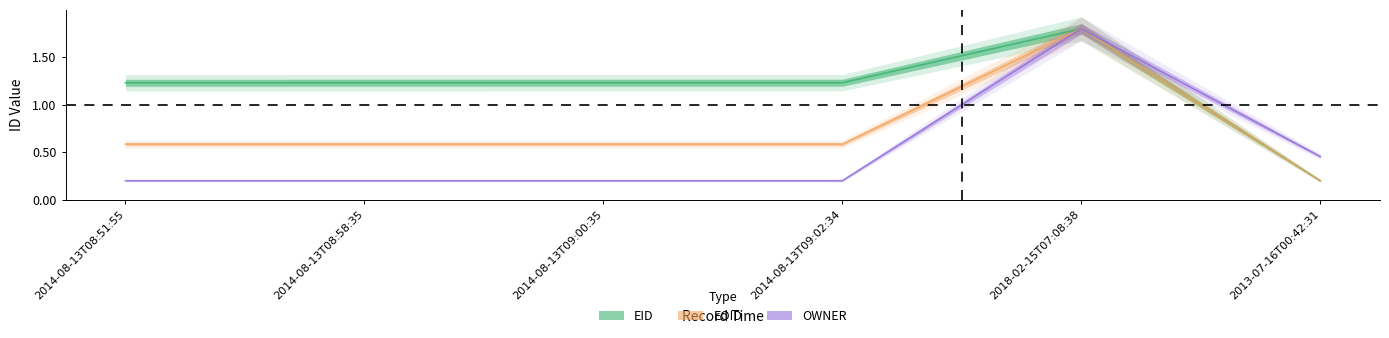

At which category does the chart reach its peak across all series?

2018-02-15T07:08:38